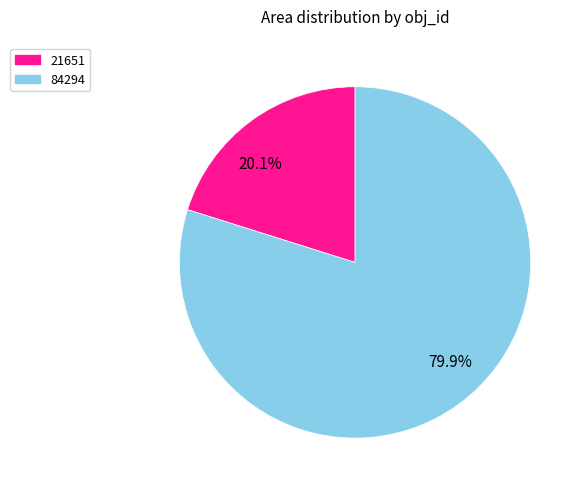

What is the total percentage of 20.1% and 79.9%?

100.0%